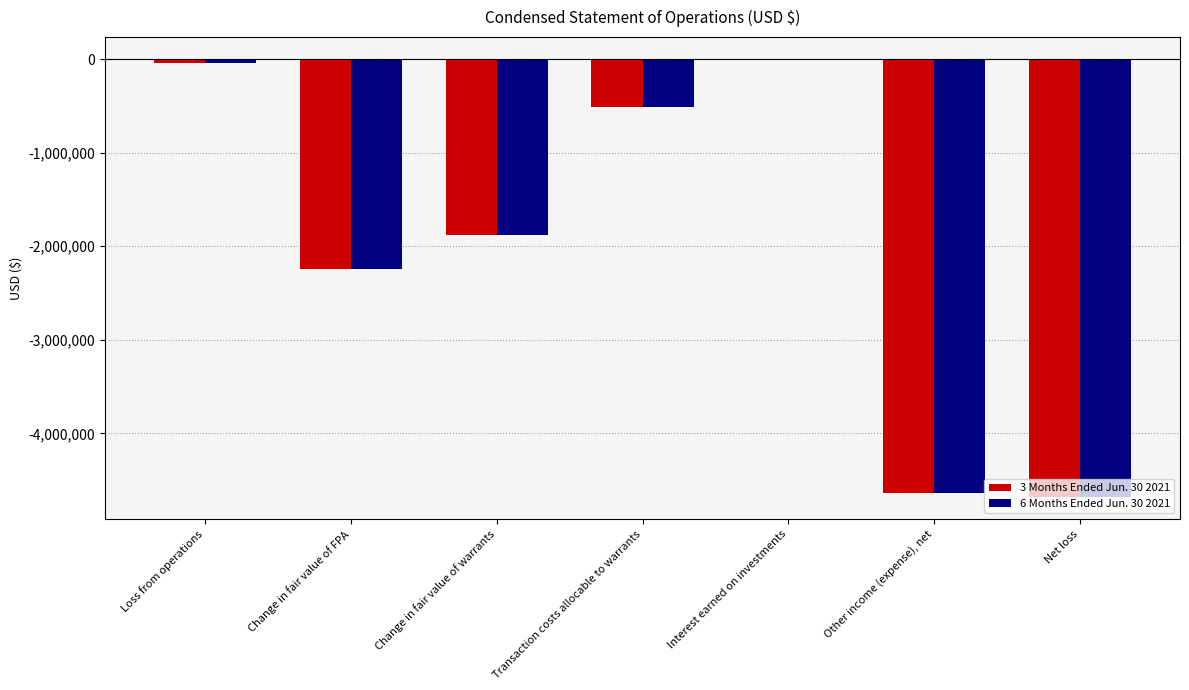

Is it true that 3 Months Ended Jun. 30 2021 equals -4677428 at Net loss?

True